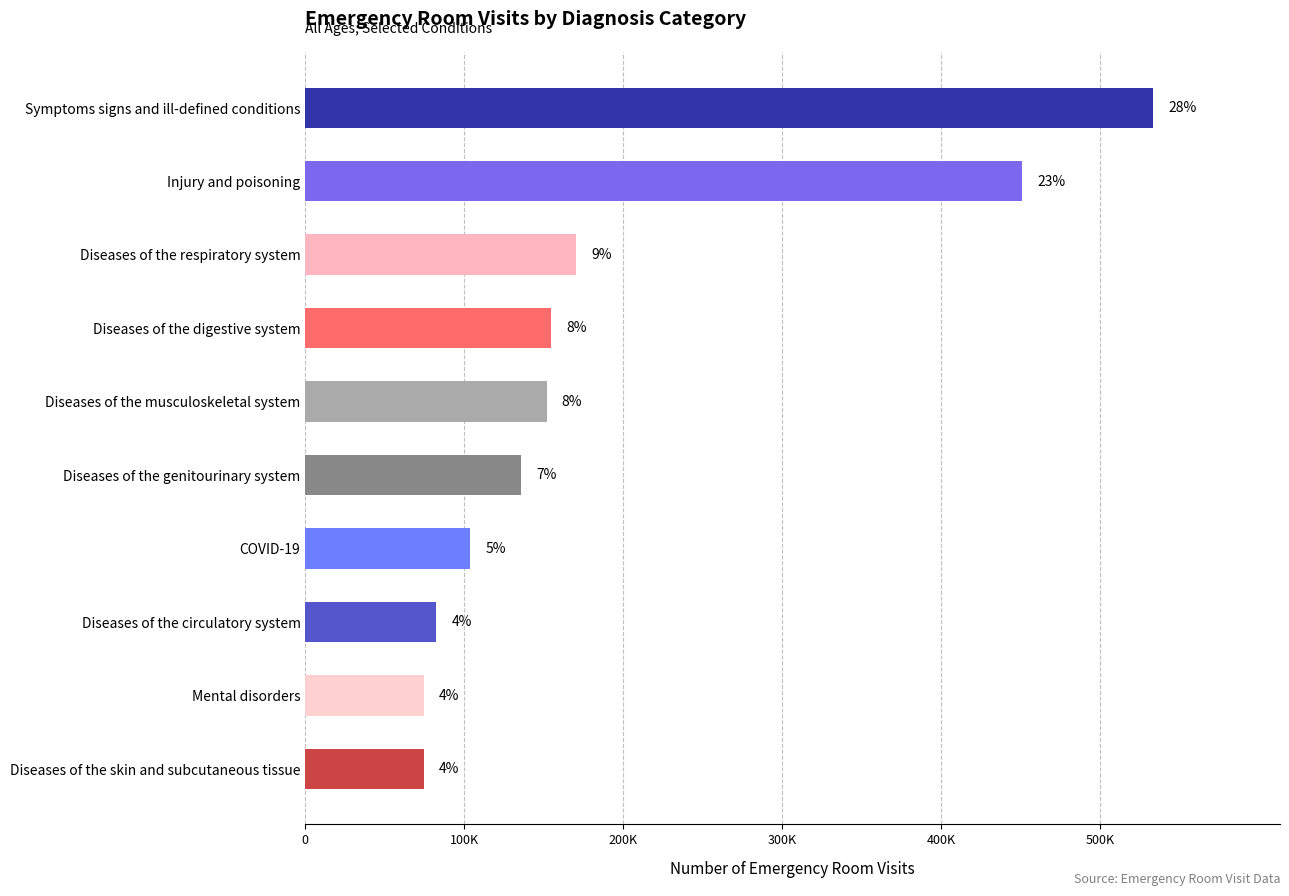

Are the bars horizontal?

Yes